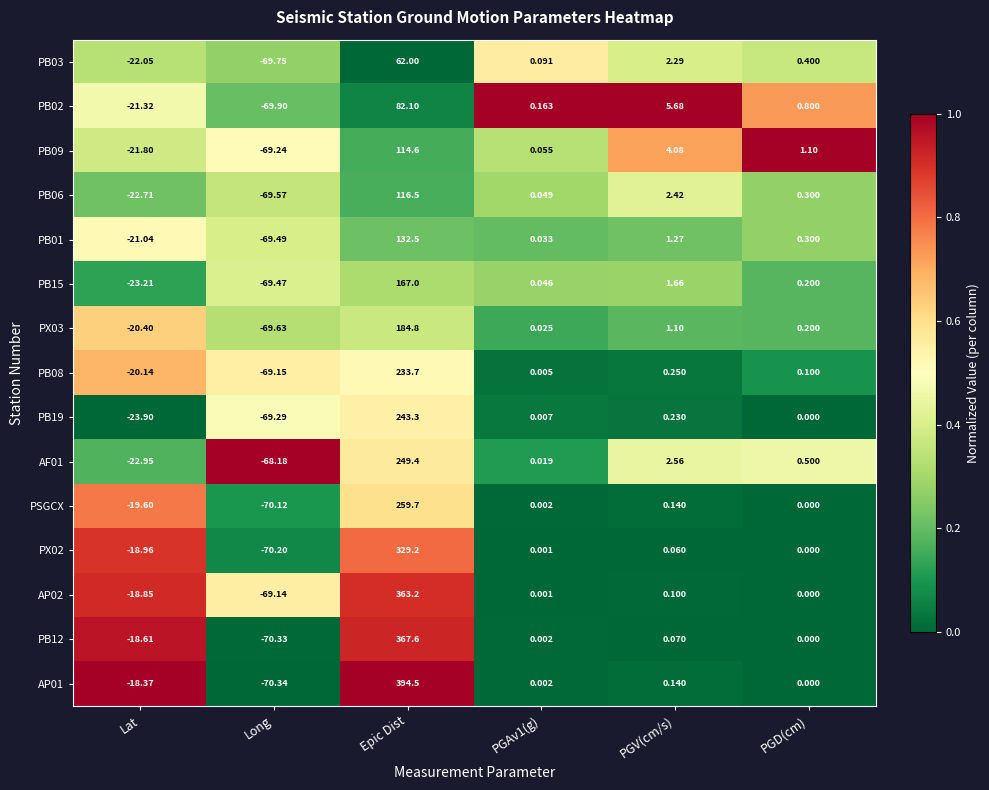

What is the total value across all series at PGAv1(g)?

0.5